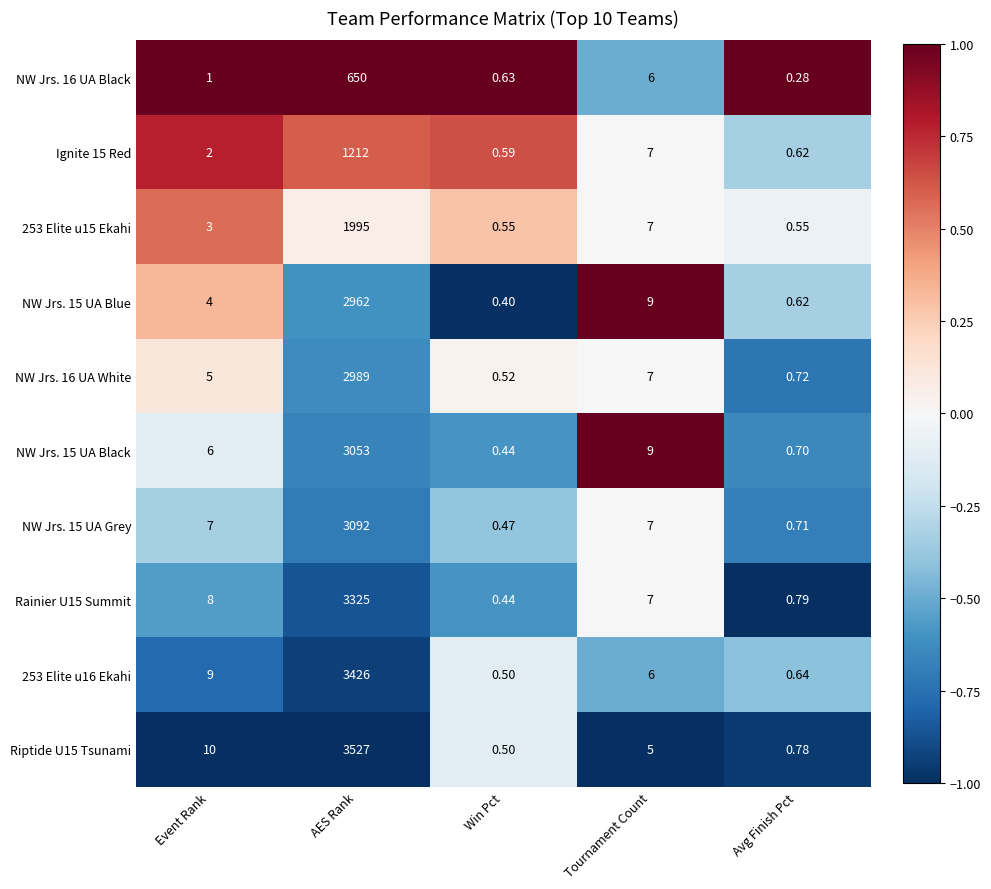

At which label does NW Jrs. 15 UA Black reach its minimum?

Win Pct